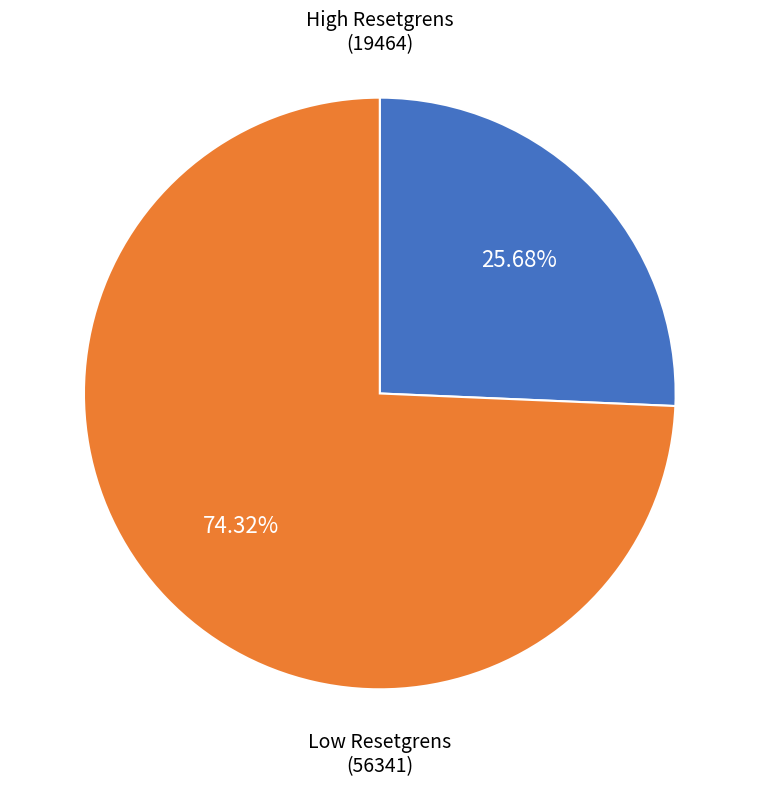

Is there any slice that represents more than half of the pie?

Yes